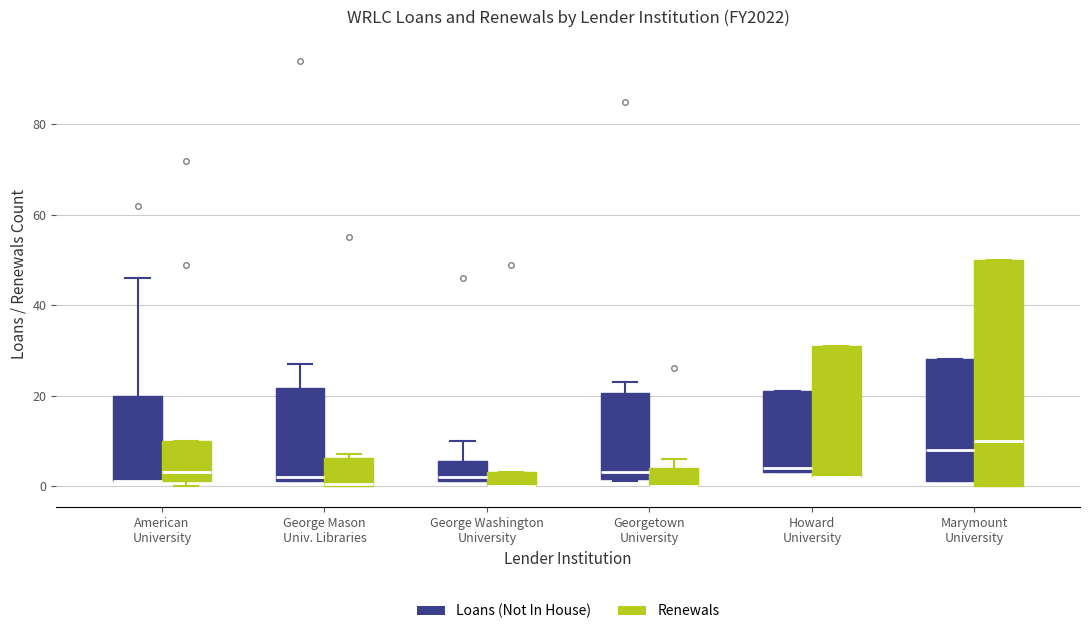

Reading left to right, read every box against the y-axis: the position of its median line, the range the box covers, and the ends of its whiskers. The values are not printed on the chart, so give them approximately, as read against the axis.

American University (Loans (Not In House)): median 2 (drawn on the box's lower edge), box 2 to 20, whiskers 2 to 46
American University (Renewals): median 4, box 2 to 10, whiskers 0 to 10
George Mason Univ. Libraries (Loans (Not In House)): median 2 (just above the box's lower edge), box 2 to 22, whiskers 2 to 28
George Mason Univ. Libraries (Renewals): median 0, box 0 to 6, whiskers 0 to 8
George Washington University (Loans (Not In House)): median 2 (just above the box's lower edge), box 2 to 6, whiskers 2 to 10
George Washington University (Renewals): median 0 (drawn on the box's lower edge), box 0 to 4, whiskers 0 to 4
Georgetown University (Loans (Not In House)): median 4, box 2 to 20, whiskers 2 to 24
Georgetown University (Renewals): median 0 (drawn on the box's lower edge), box 0 to 4, whiskers 0 to 6
Howard University (Loans (Not In House)): median 4 (just above the box's lower edge), box 4 to 22, whiskers 4 to 22
Howard University (Renewals): median 2 (drawn on the box's lower edge), box 2 to 32, whiskers 2 to 32
Marymount University (Loans (Not In House)): median 8, box 2 to 28, whiskers 2 to 28
Marymount University (Renewals): median 10, box 0 to 50, whiskers 0 to 50